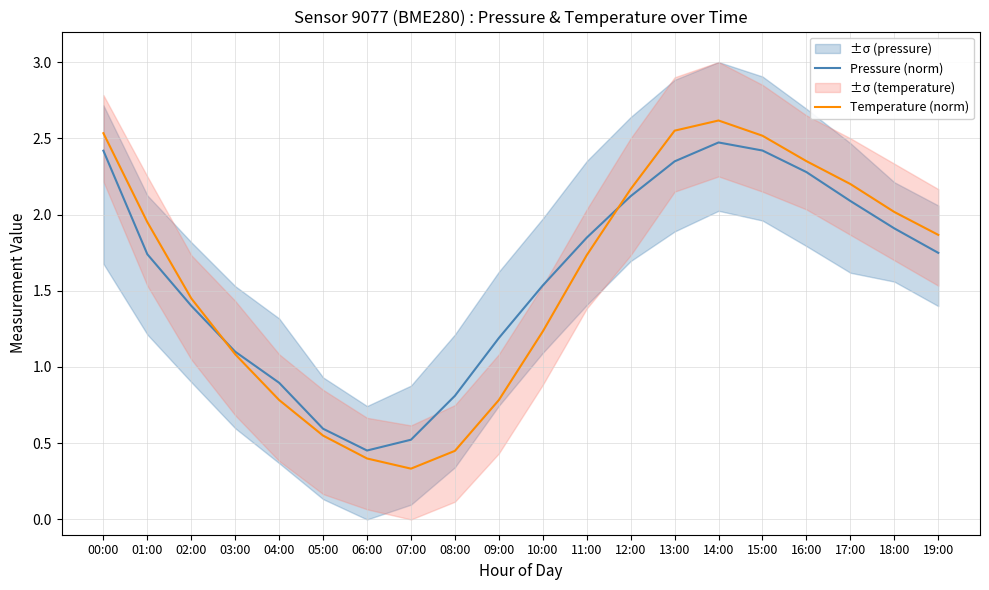

What is the total value across all series at 19:00?

3.6